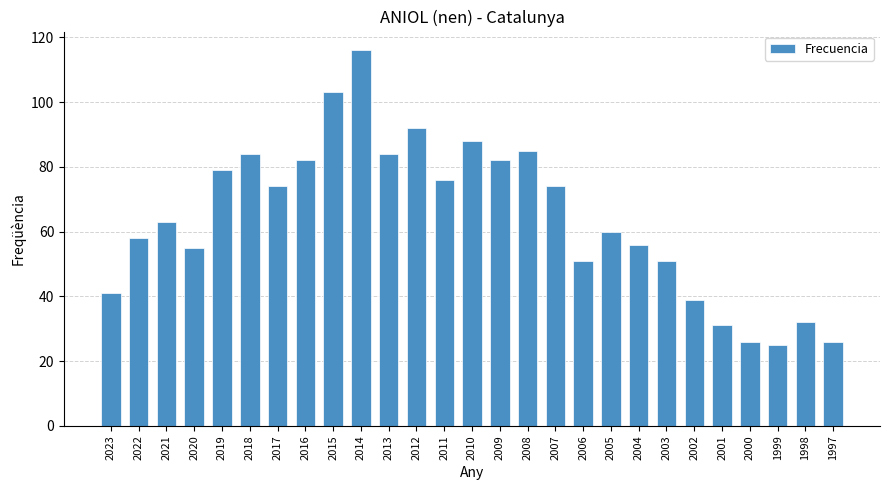

What is the average value?

64